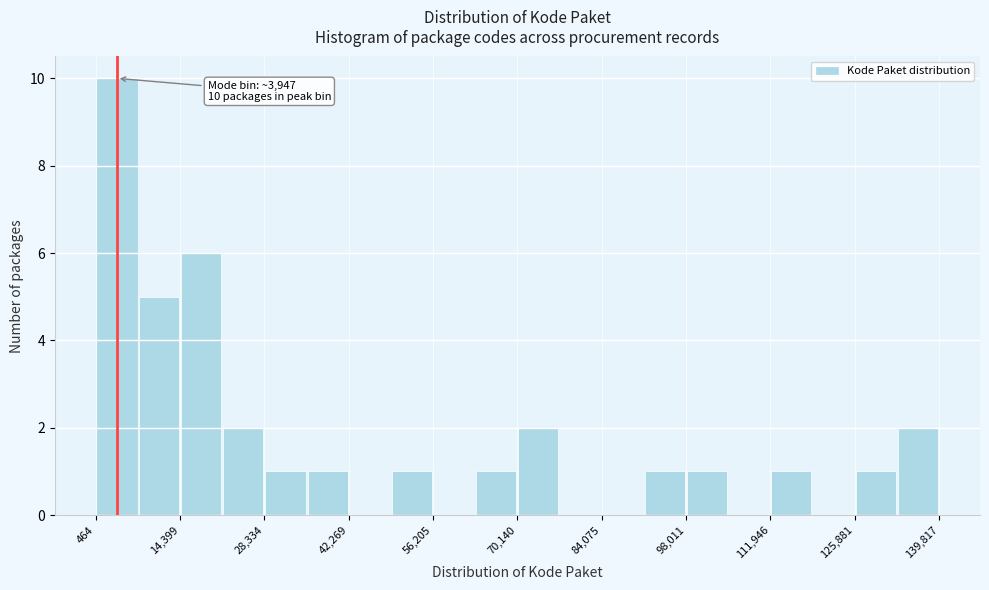

Around what value on the x-axis is the tallest bar? Give the approximate position of its centre, as read against the axis.

4000